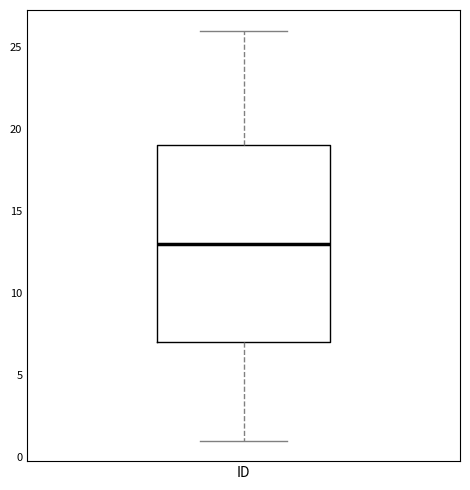

Transcribe this box plot: give where the median line is, the range the box spans, and where the two whiskers end, as read against the y-axis. The values are not printed on the chart, so give them approximately, as read against the axis.

median 13, box 7 to 19, whiskers 1 to 26